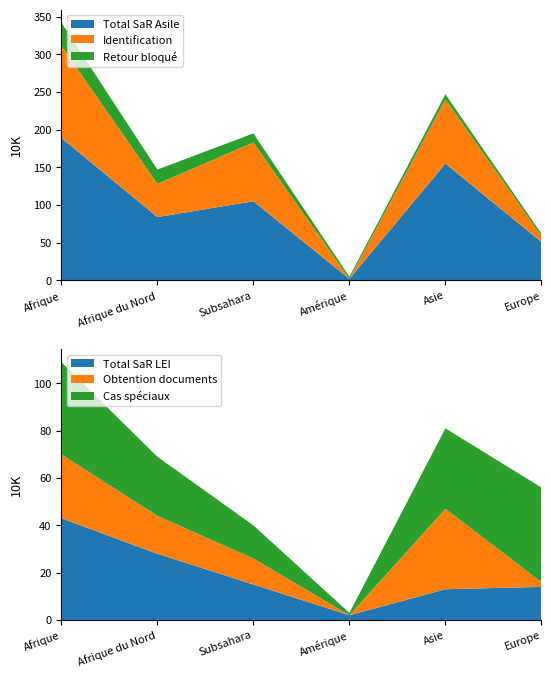

Reading right to left, extract all data points from this chart.

Total SaR Asile: 51	155	2	105	84	189
Total SaR LEI: 14	13	2	15	28	43
Identification: 8	85	0	78	44	122
Obtention documents: 2	34	0	11	16	27
Retour bloqué: 3	7	3	12	19	31
Cas spéciaux: 40	34	1	14	25	39